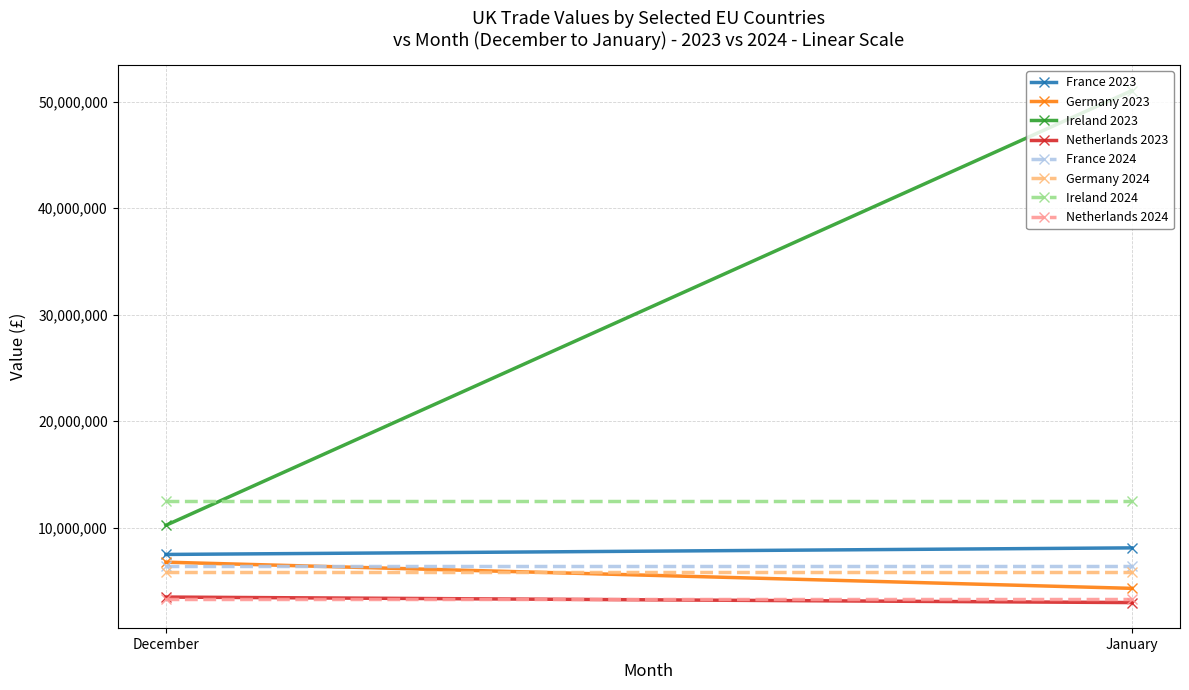

How many categories are shown in the chart?

2